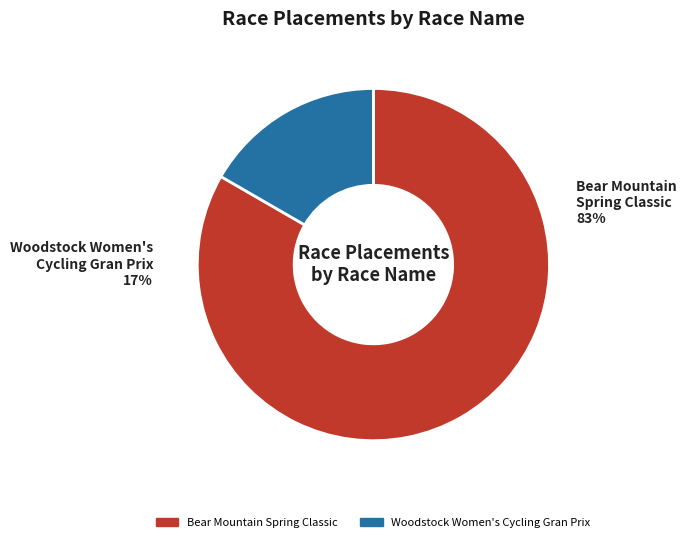

What is the change in value from Bear Mountain Spring Classic to Woodstock Women's Cycling Gran Prix?

-8